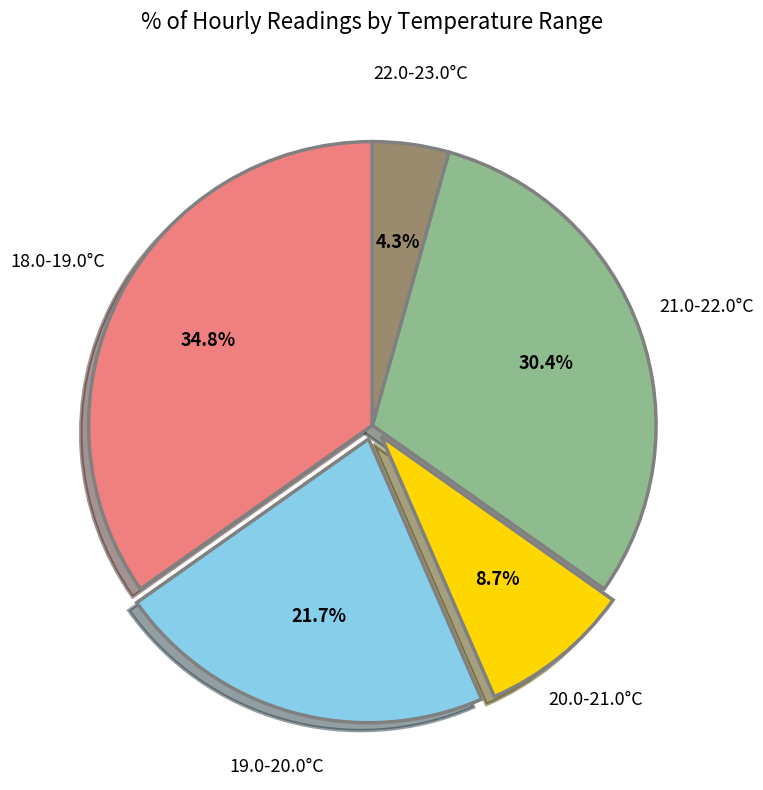

Is there a majority slice in this chart?

No